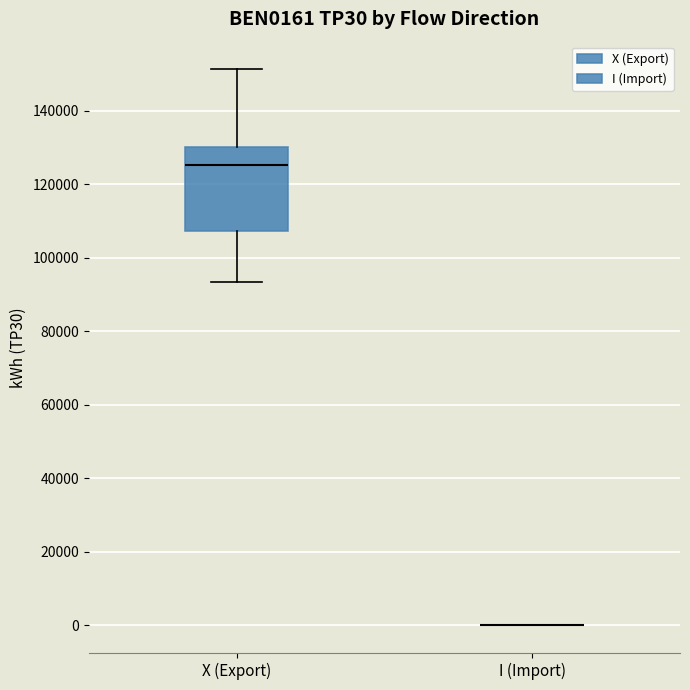

Where is the lower edge of the box for X (Export) on the y-axis? The values are not printed on the chart, so give them approximately, as read against the axis.

108000